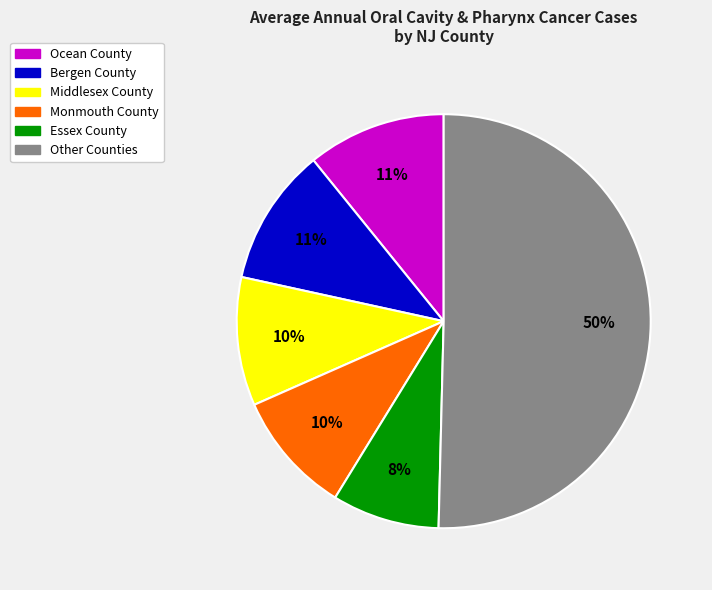

Is Essex County the majority of the pie?

No